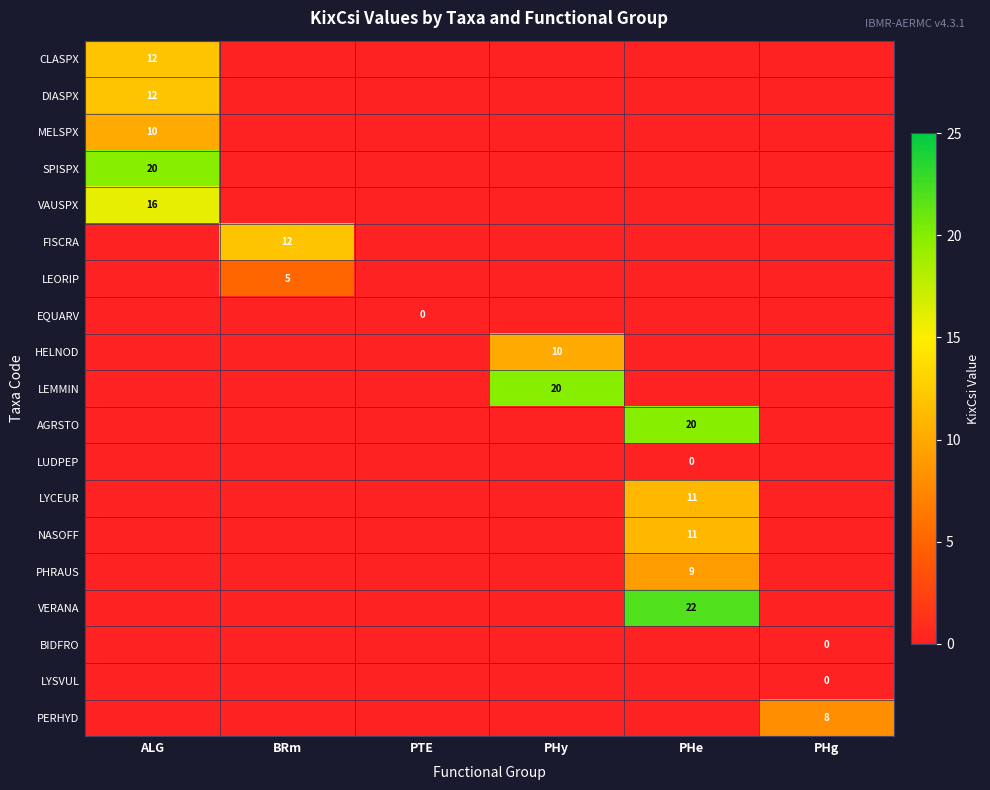

Is it true that VAUSPX equals 16 at ALG?

True